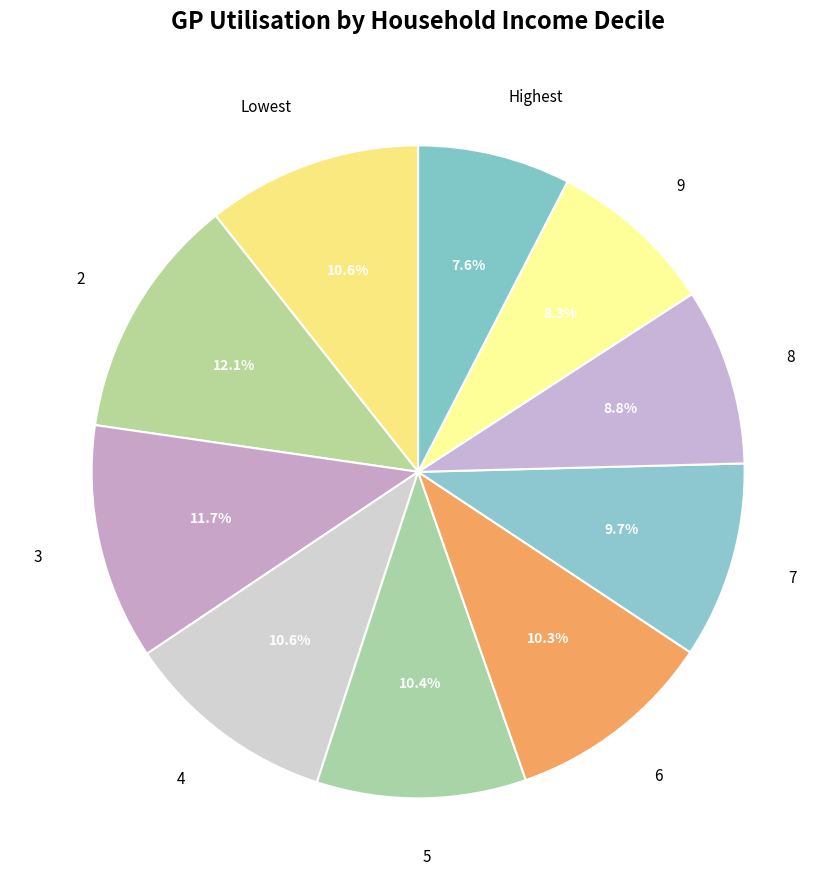

Does any single category account for the majority?

No